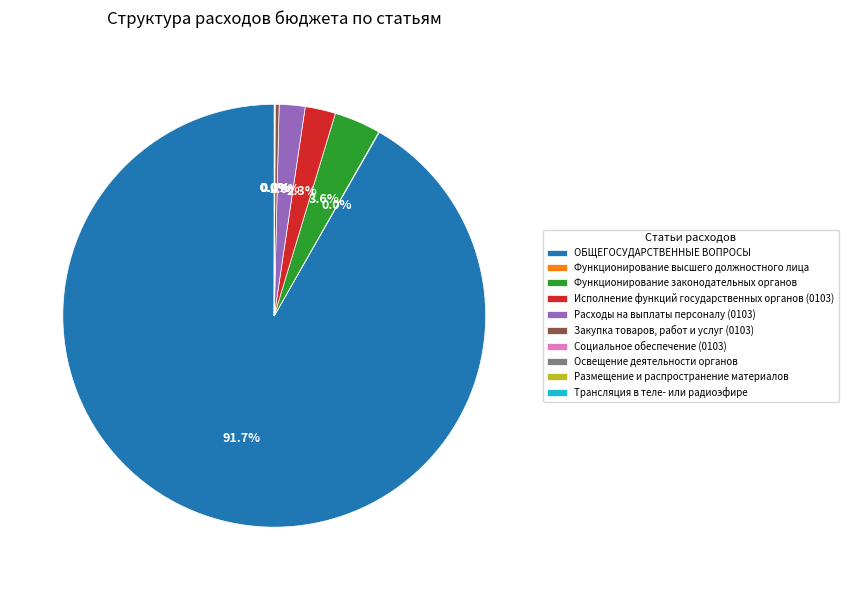

What is the majority slice?

ОБЩЕГОСУДАРСТВЕННЫЕ ВОПРОСЫ